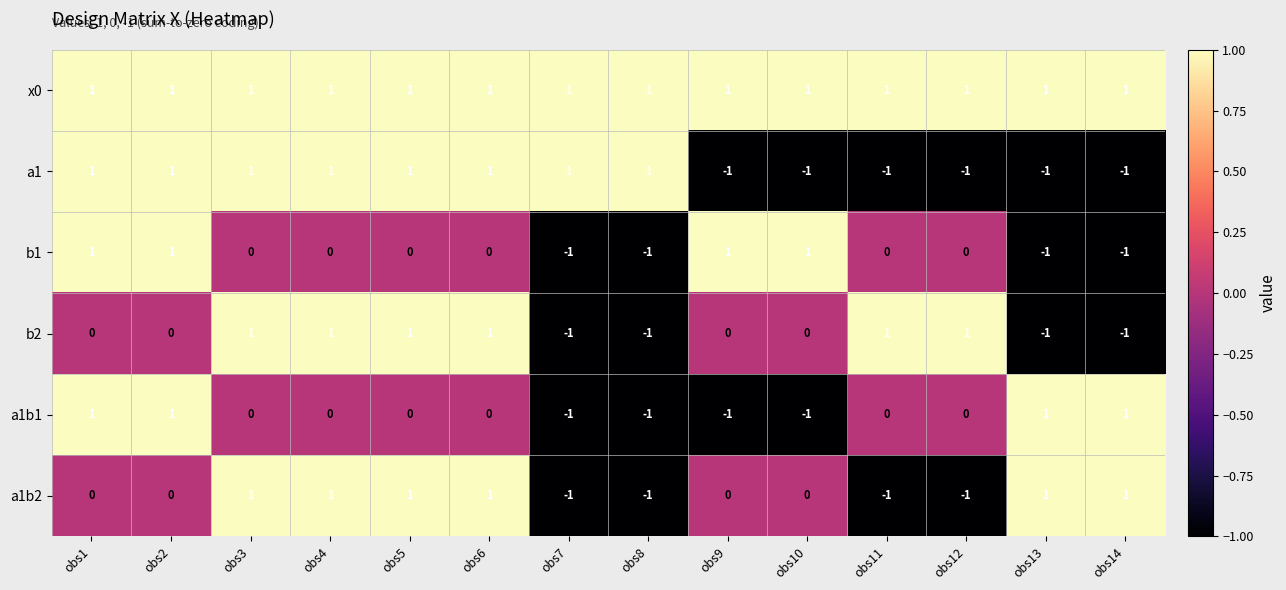

At how many categories does at least one series exceed 0?

14